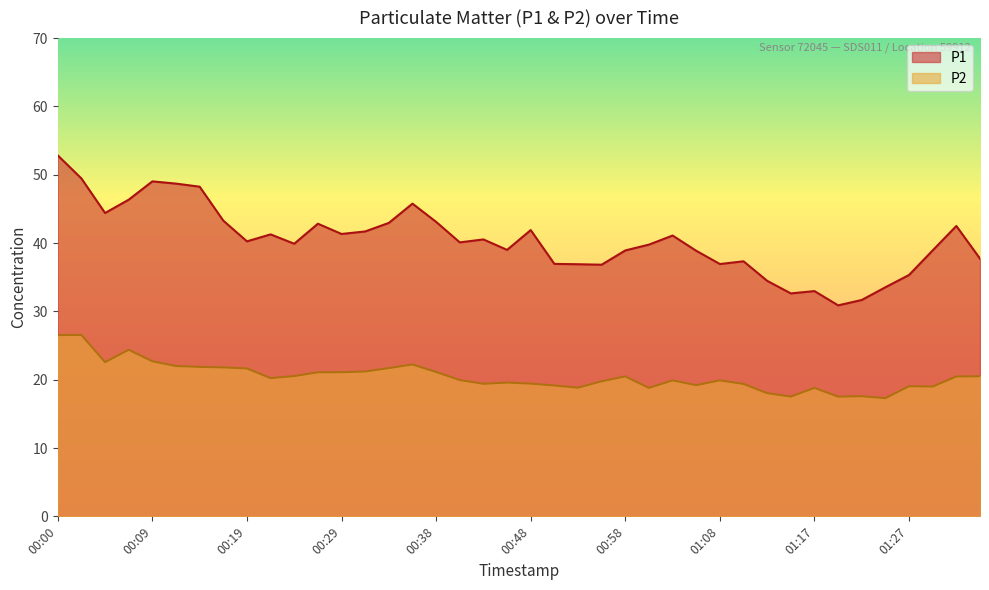

What is the difference between the highest and lowest values at 00:48?

22.5